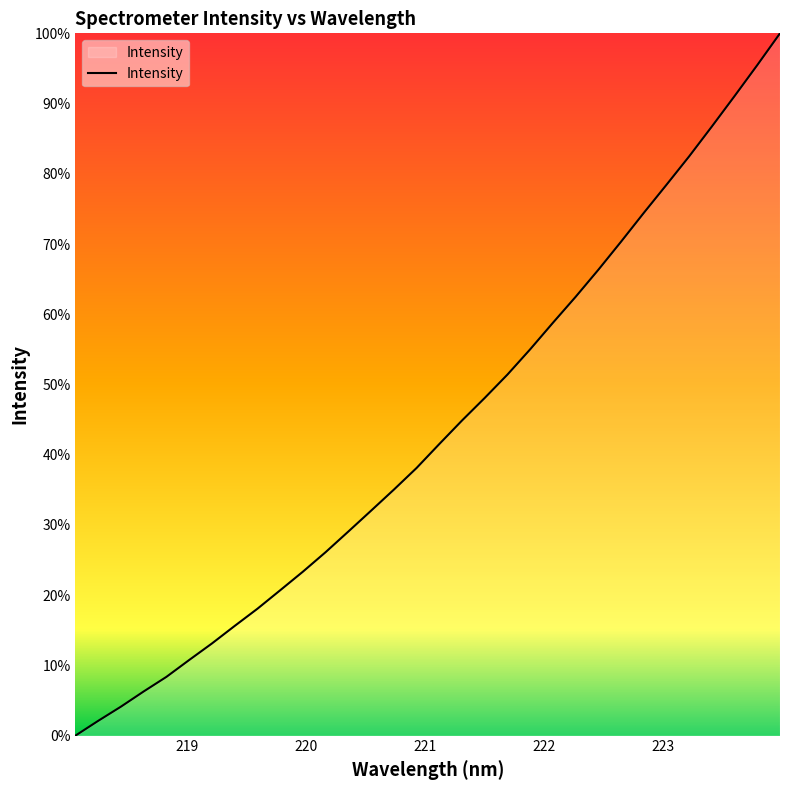

What is the difference between the maximum and minimum values?

100.0